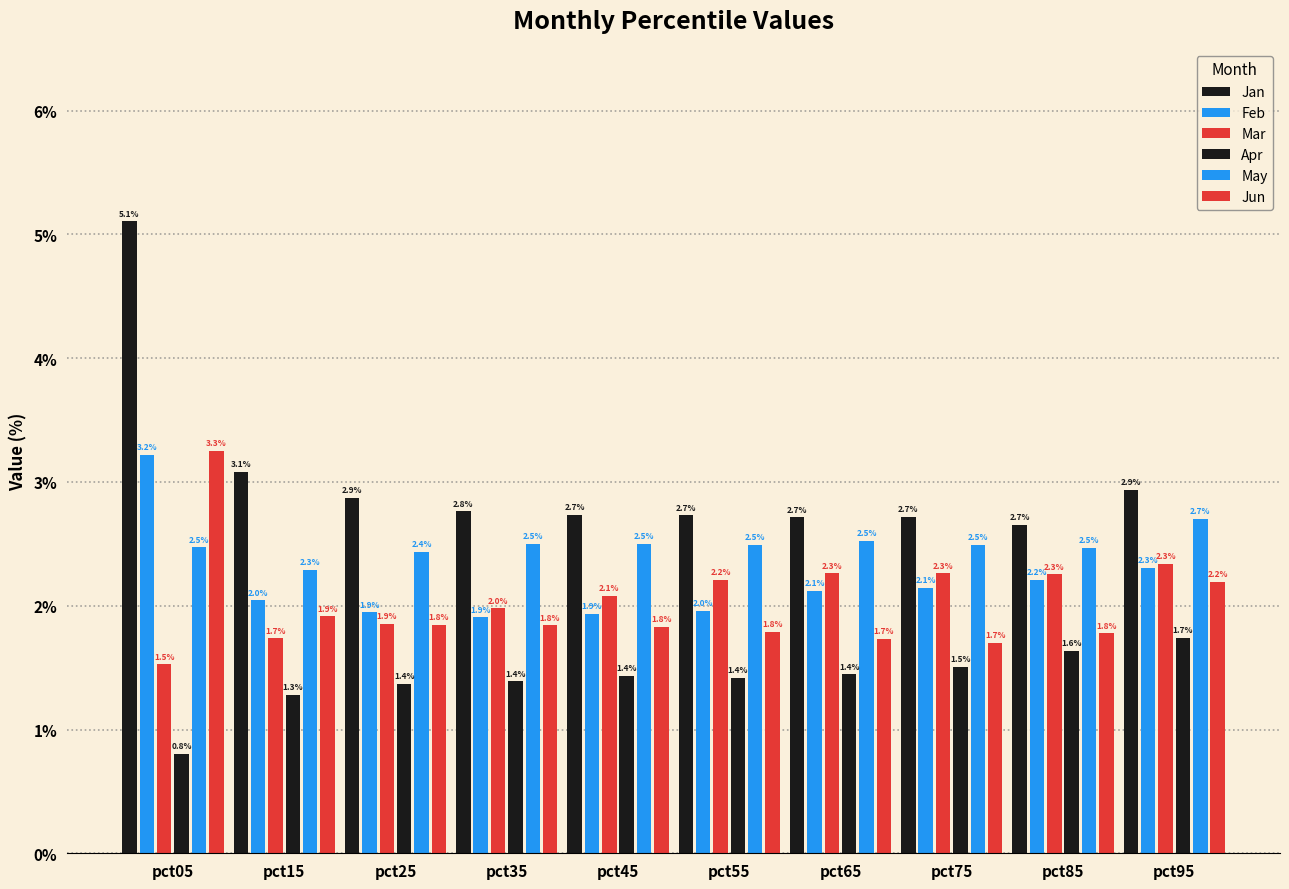

What is the sum of the Mar values at pct95 and pct25?

4.2